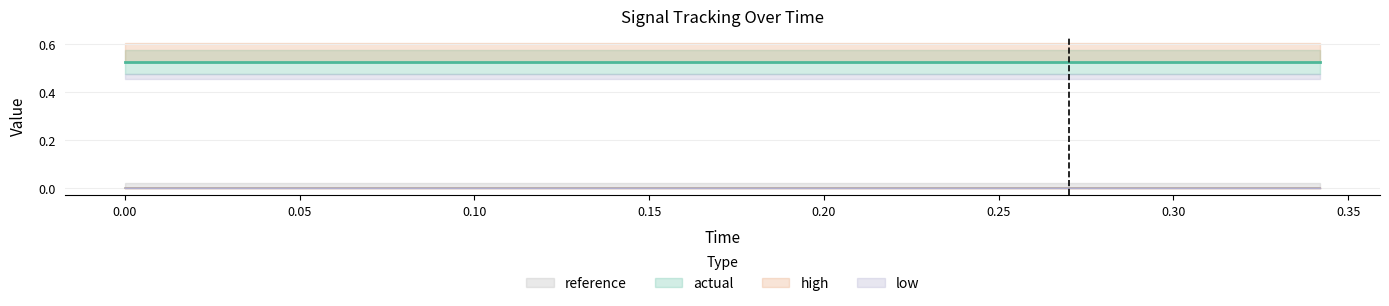

How many data points does each series have?

20